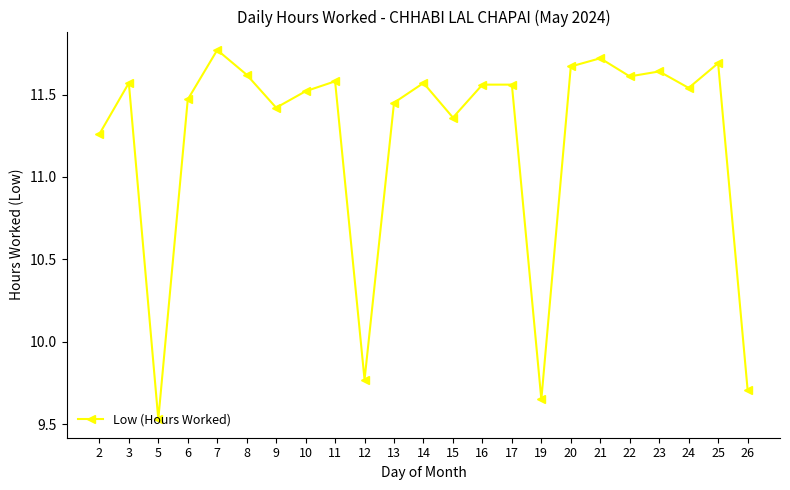

Which category has the highest value across all series?

7